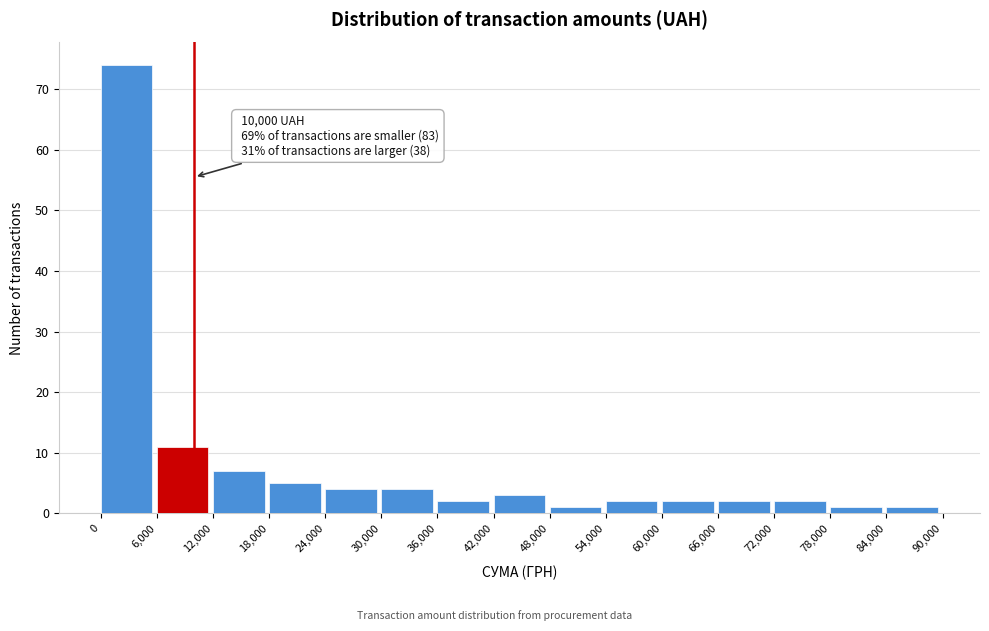

Which range on the x-axis has the tallest bar?

0 to 6,000